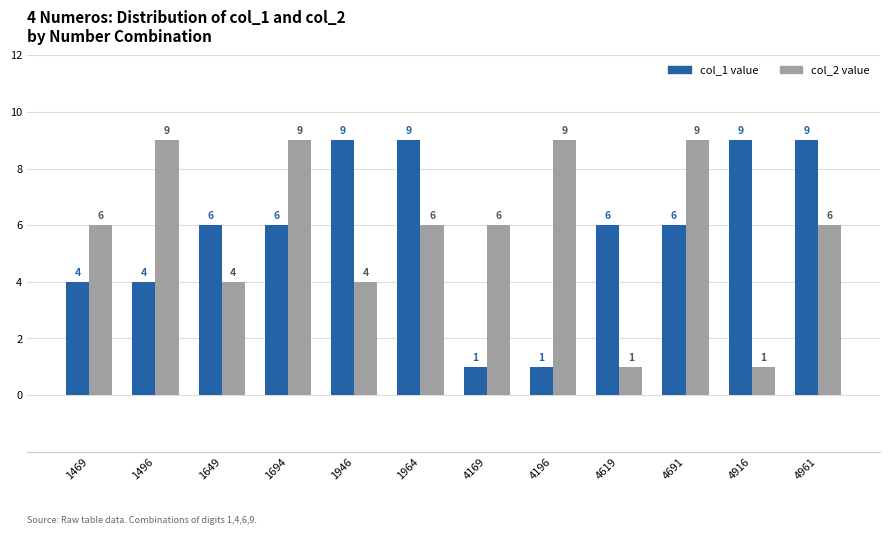

What is the total value across all series at 4619?

7